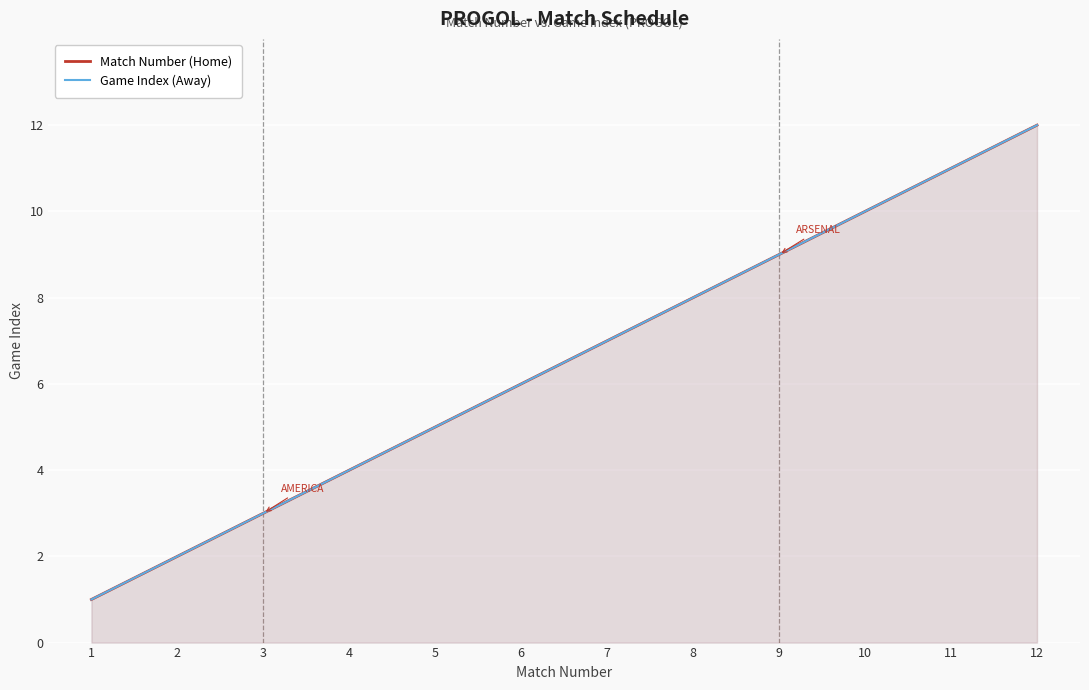

What is the difference between the maximum and minimum values in the Game Index (Away) series?

11